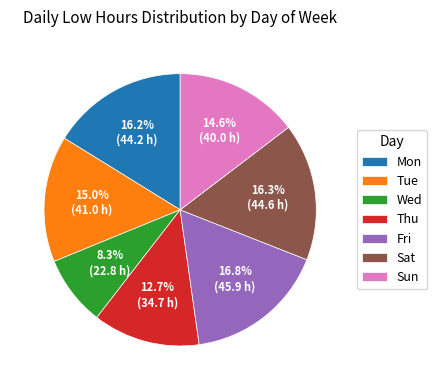

Is there a majority slice in this chart?

No